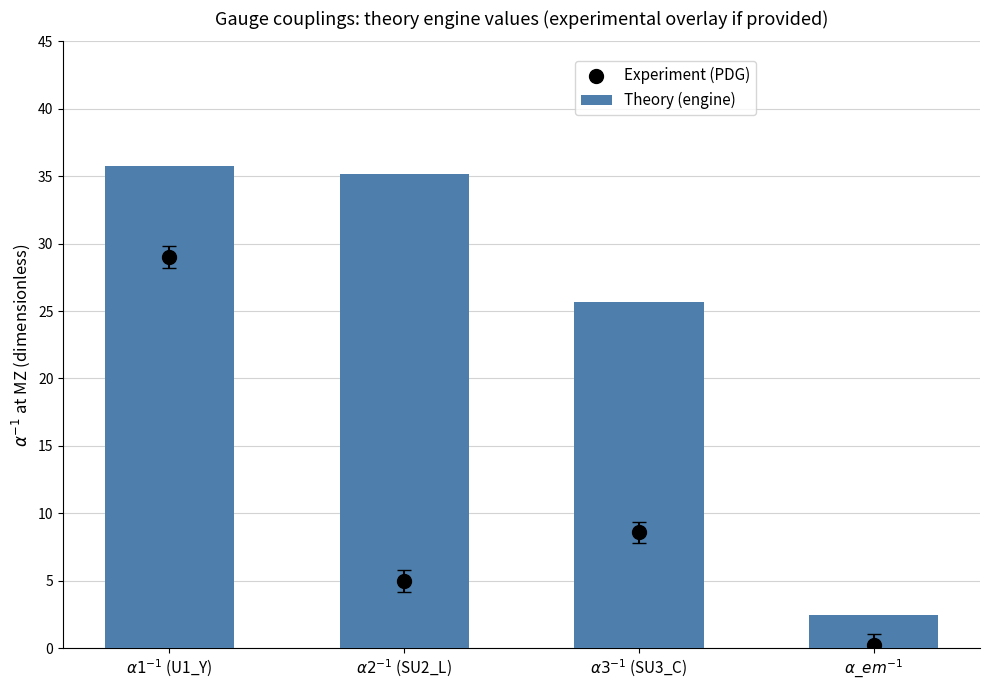

Which series has the widest spread of Y values?

Theory (engine)